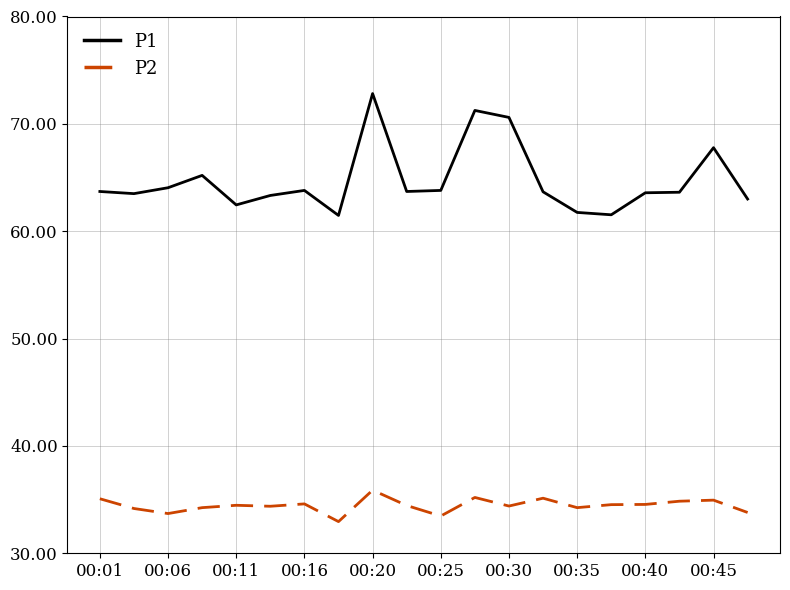

True or false: P2 and P1 intersect in this chart.

False